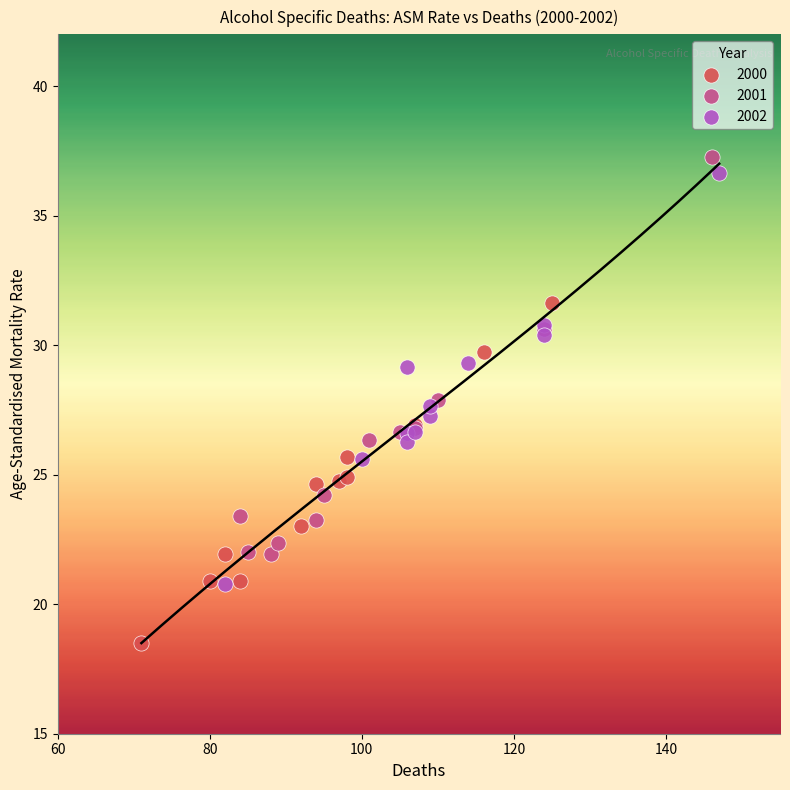

Which series reaches the minimum Y coordinate?

2000